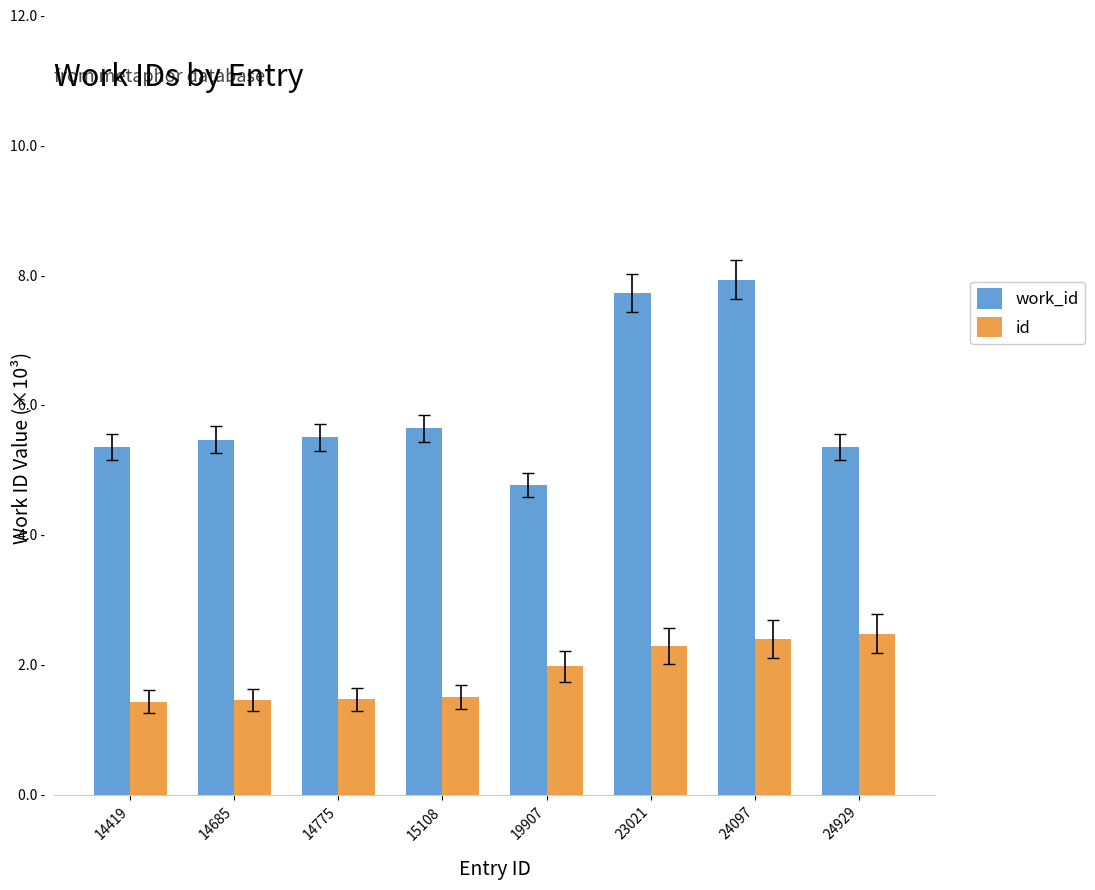

At 23021, list the series in order from smallest to largest.

id, work_id